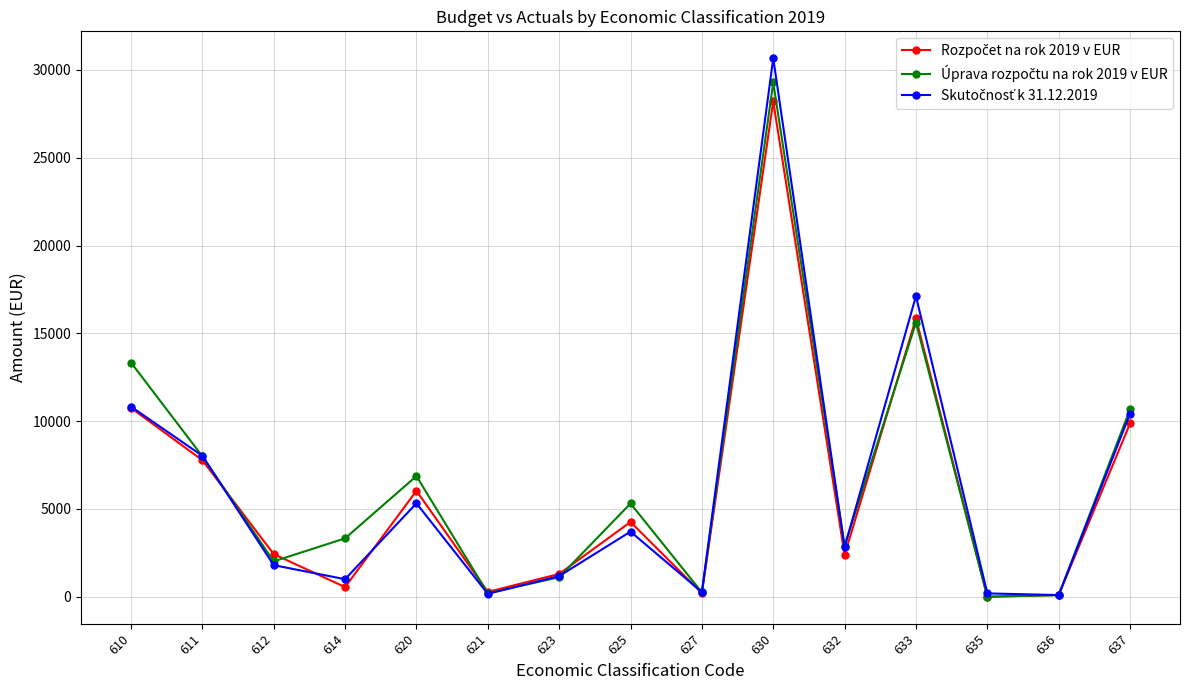

At which category is the sum across all series the highest?

630